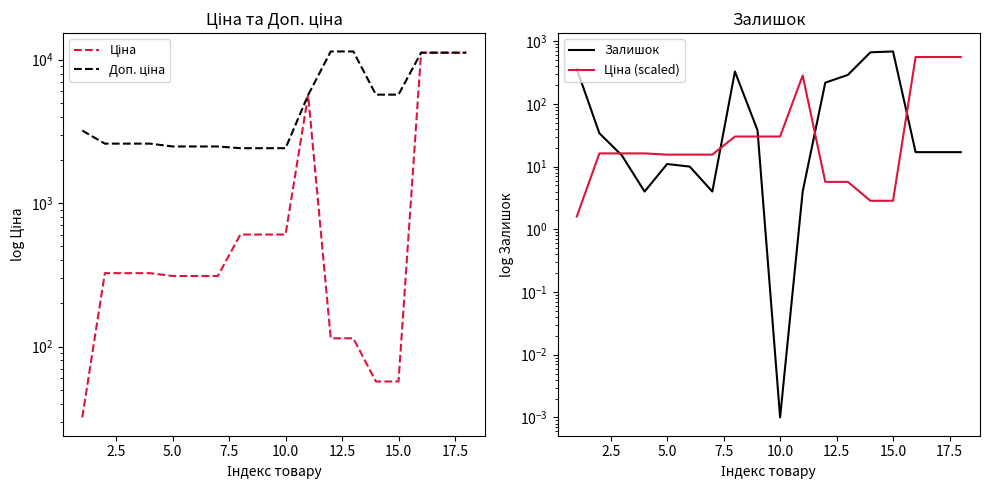

True or false: Залишок has more than 1 interior local peaks.

True